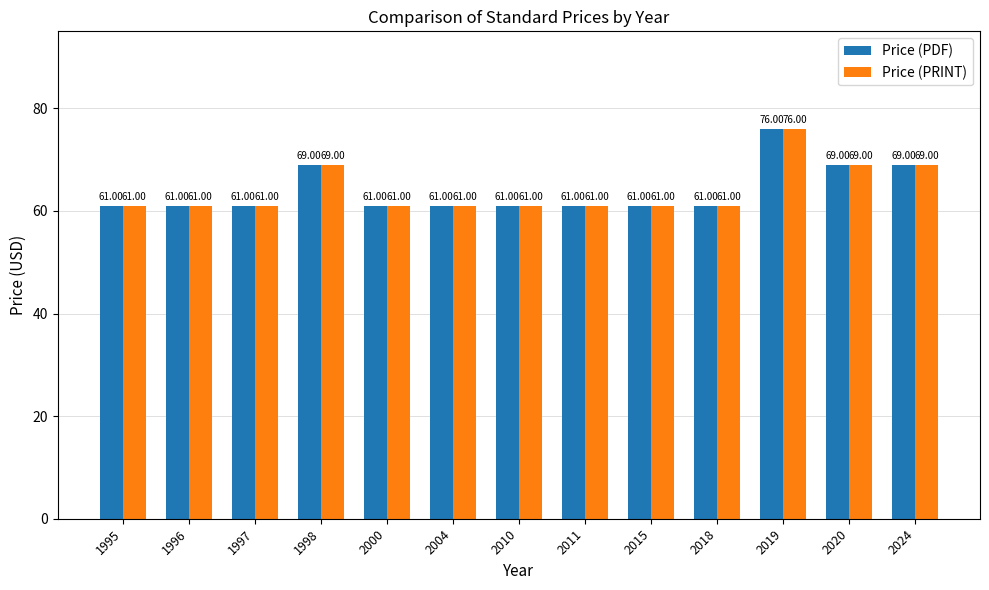

What is the sum of the Price (PRINT) values at 2020 and 2004?

130